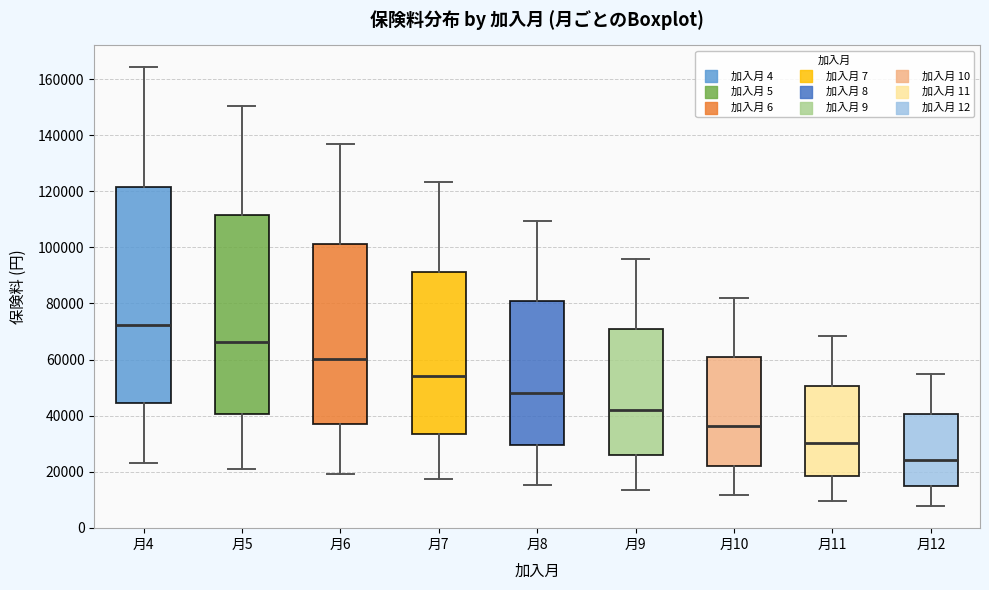

Where does the upper whisker of the box for 月11 end on the y-axis? The values are not printed on the chart, so give them approximately, as read against the axis.

68000